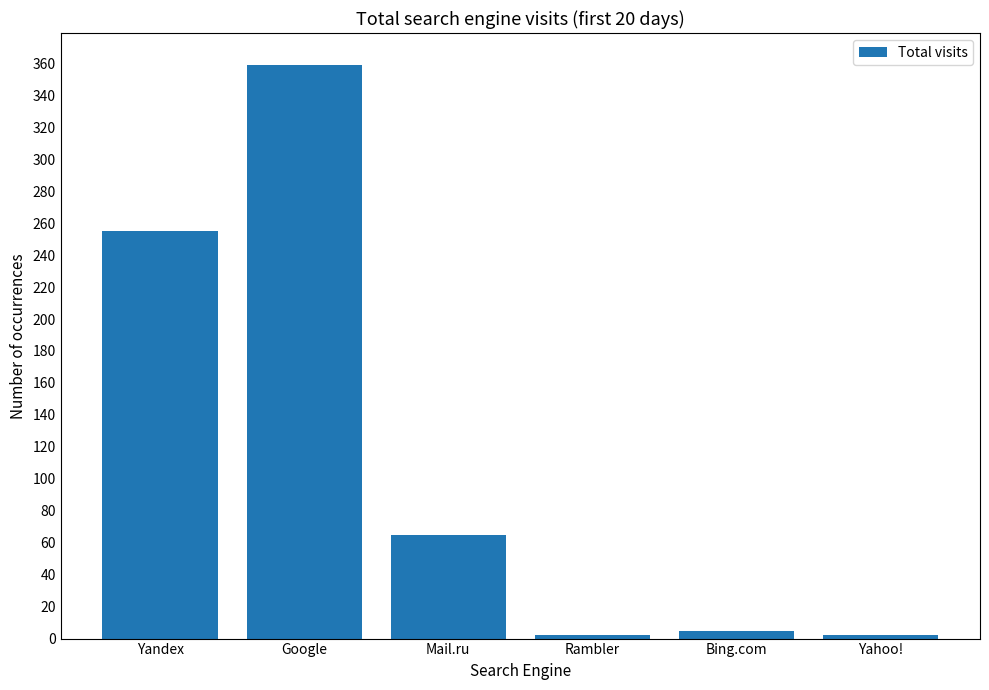

What is the difference between the maximum and minimum values?

357